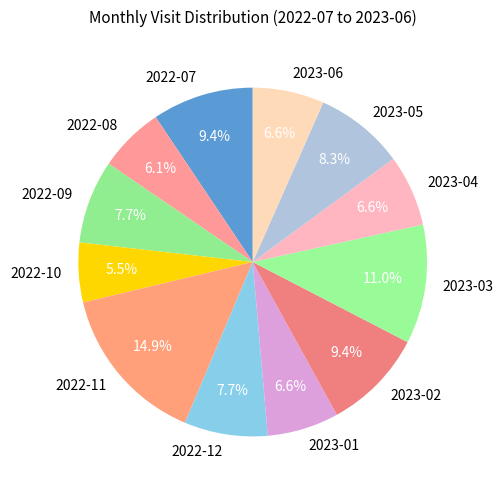

To the nearest percent, what is the difference between the 2022-07 and 2022-09 slice percentages?

2%